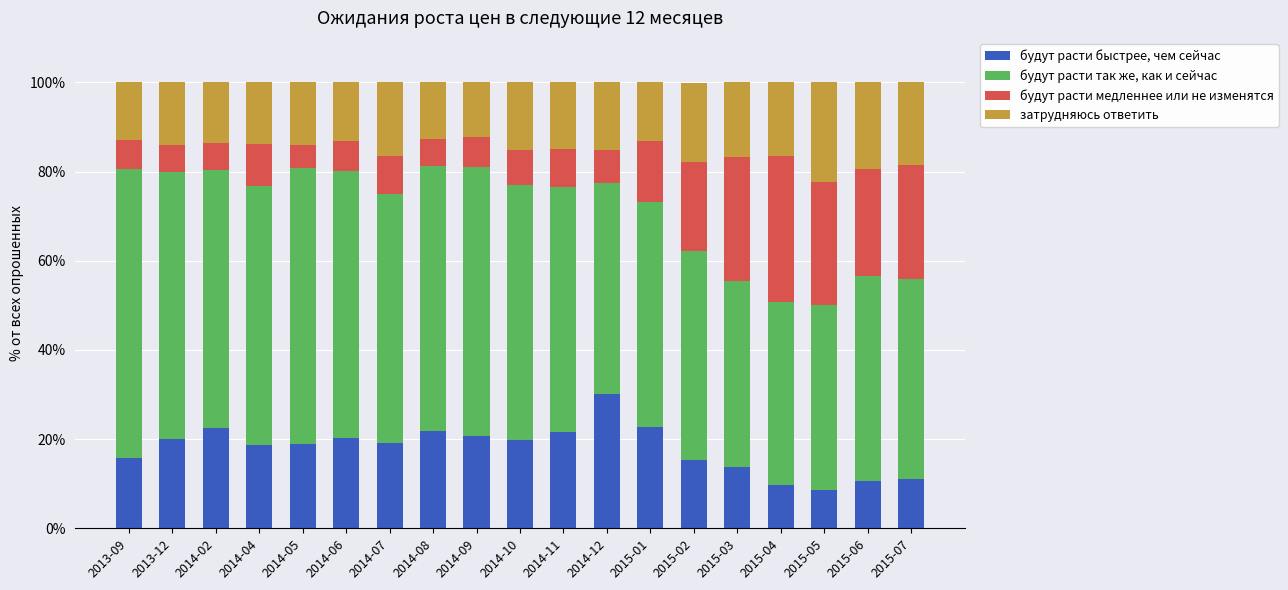

What is the total value across all series at 2013-09?

100.0